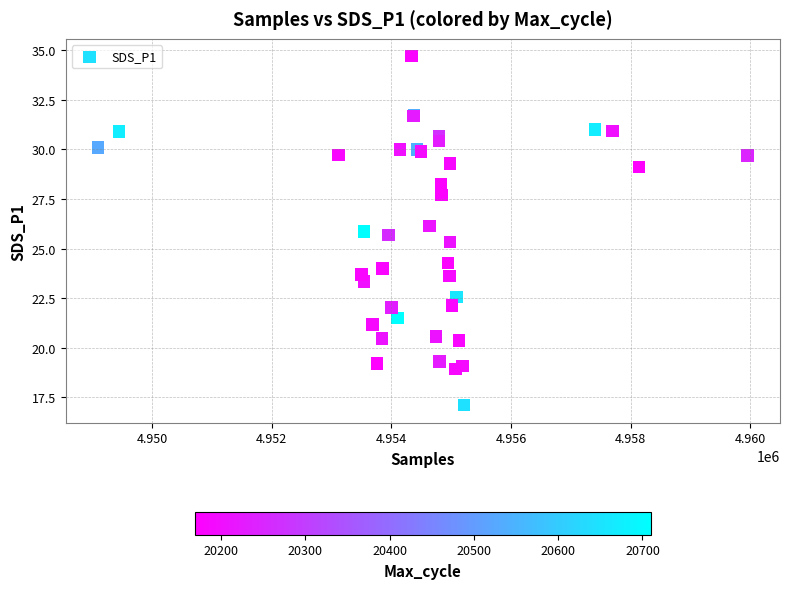

What Y value in the scatter plot is closest to 25?

25.3